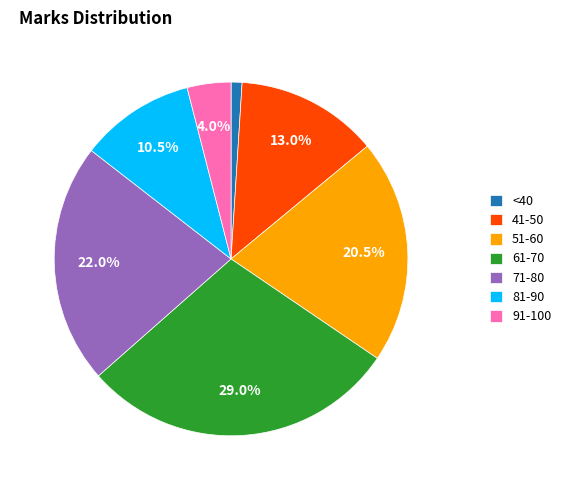

To the nearest percent, what portion does 91-100 represent?

4%